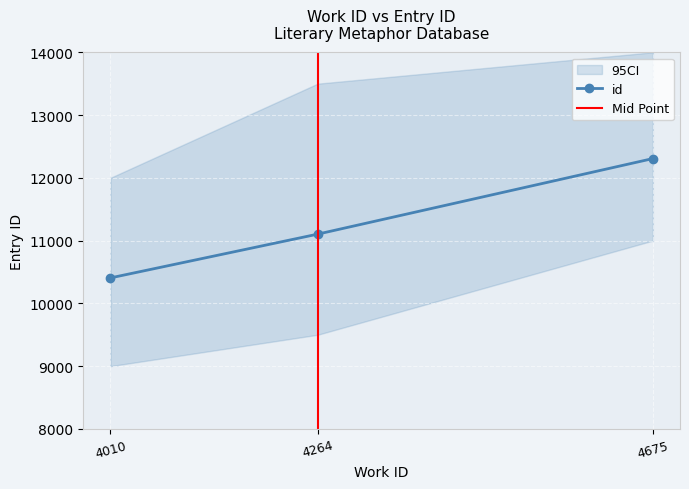

Where does the data first go above 11103?

4675